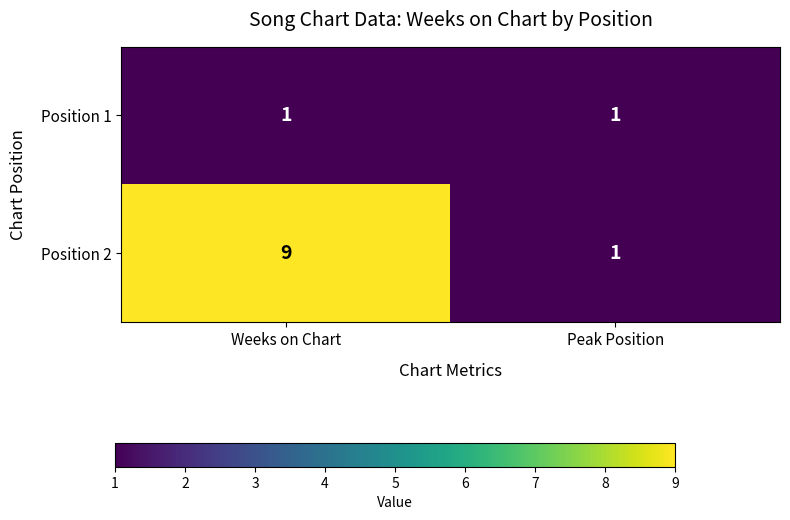

List the series in order of their overall mean, highest first.

Position 2, Position 1